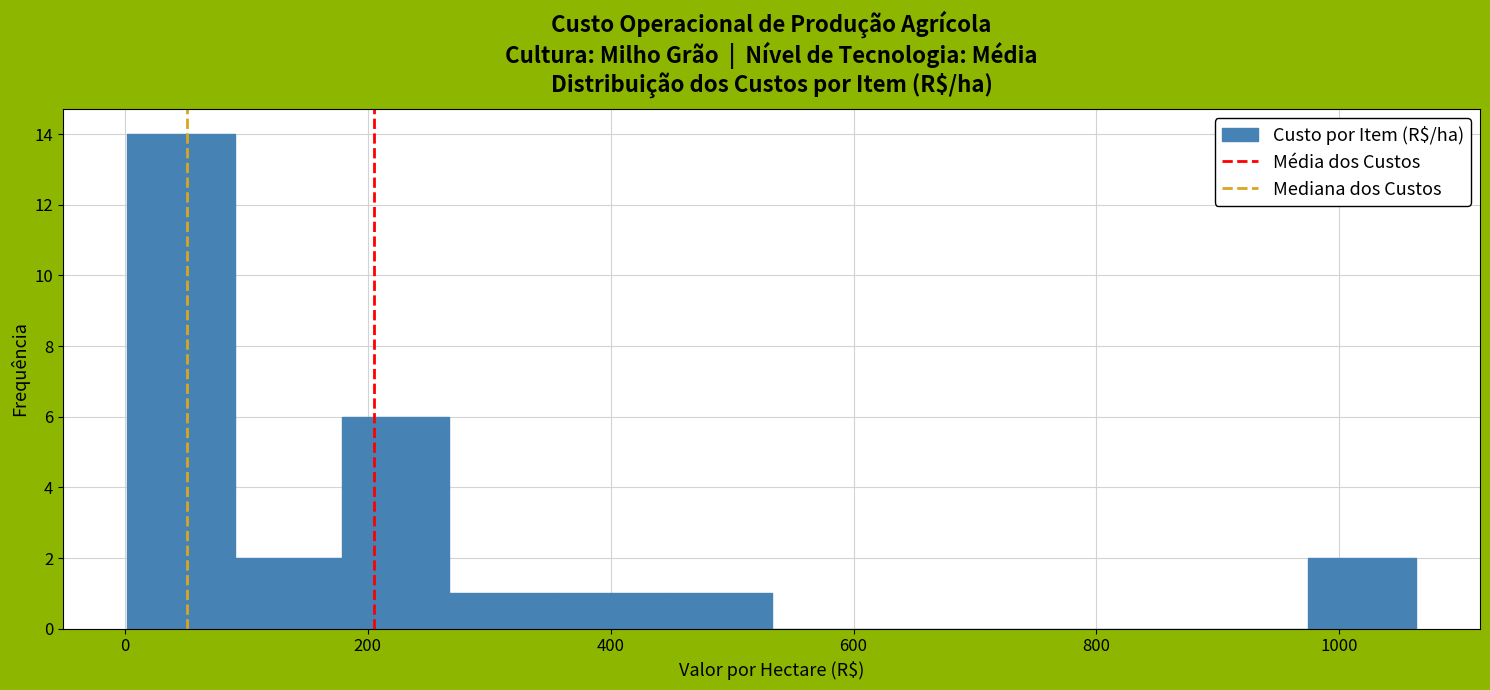

How tall is the bar that spans 180 to 260 on the x-axis? Neither the bar edges nor the heights are printed on the chart, so give them approximately, as read against the axes.

6